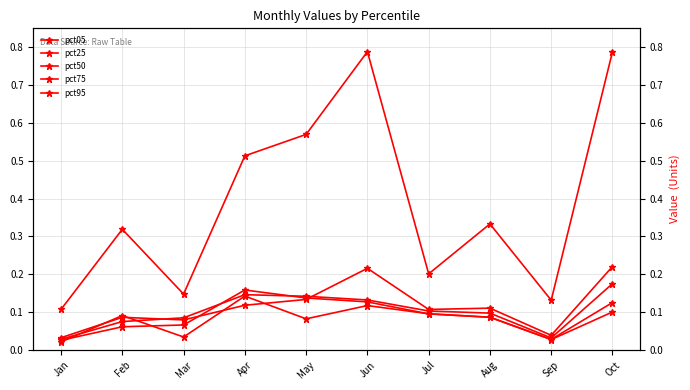

What is the value of the pct95 point at the 10th from the left?

0.8